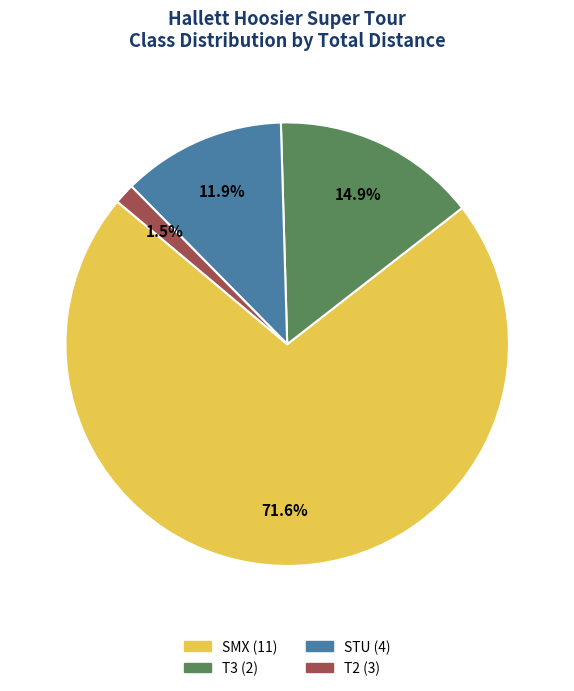

Between T3 and T2, which is larger?

T3